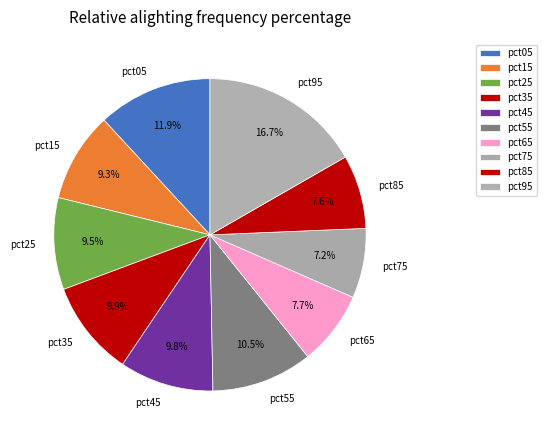

Does any single category account for the majority?

No